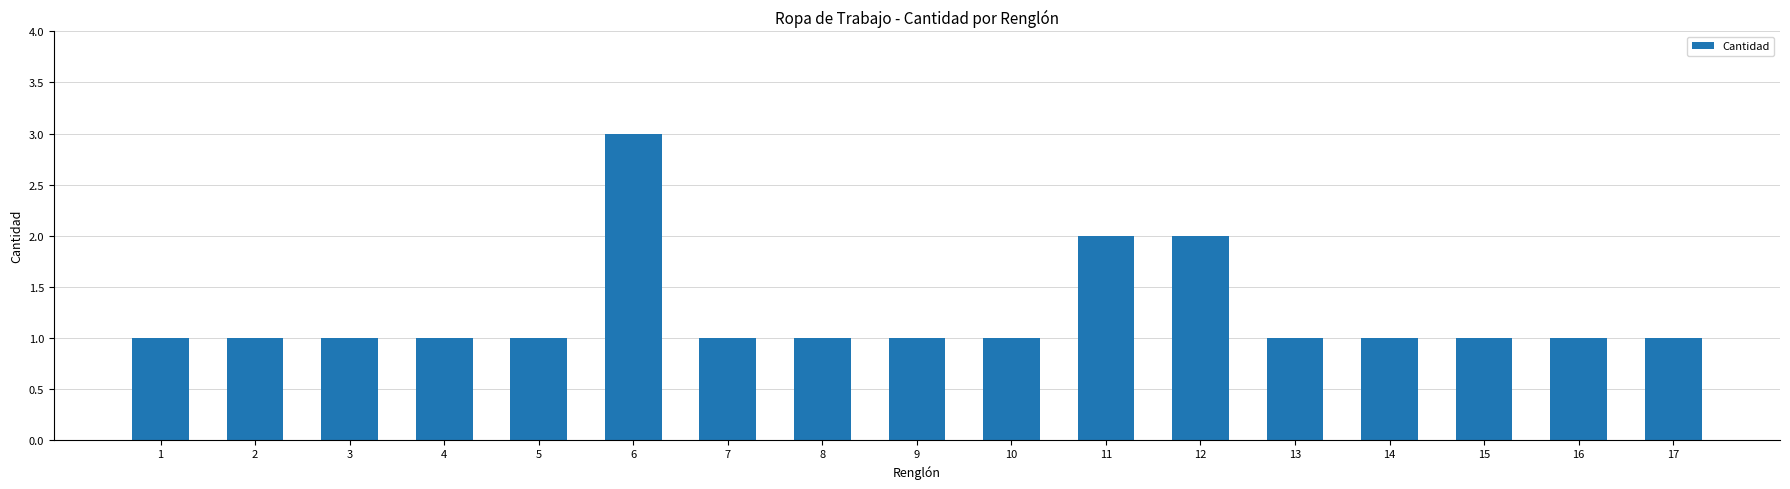

True or false: the data shows 1 at 14.

True